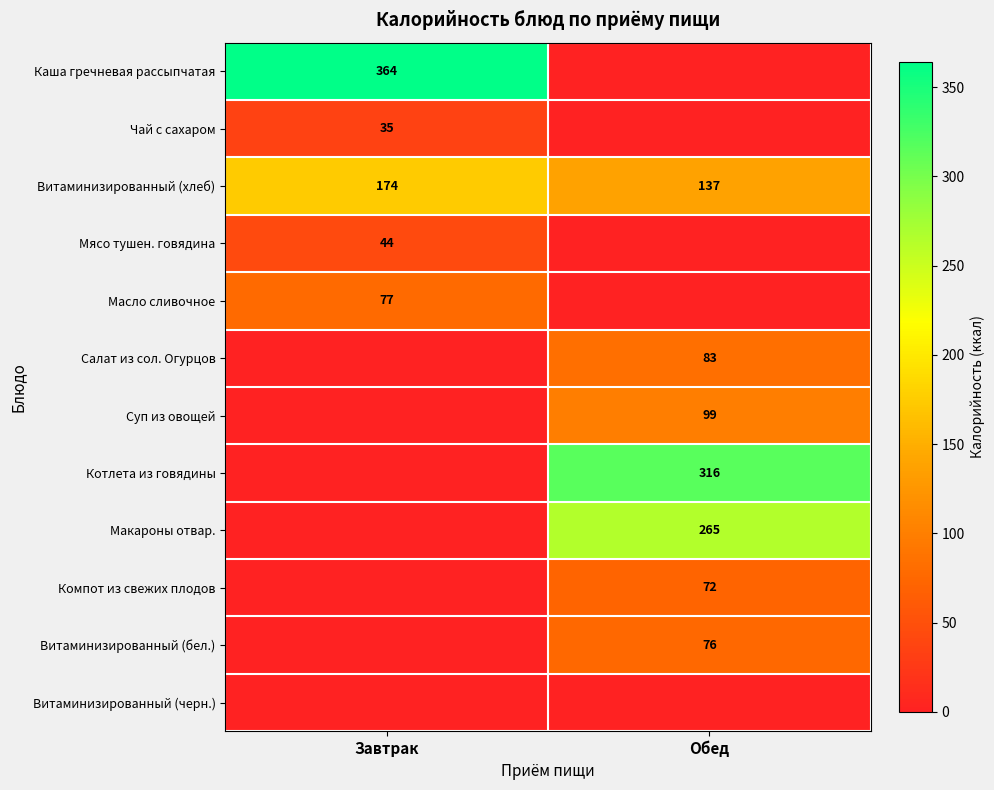

What value does the Витаминизированный (хлеб) series have at Обед?

137